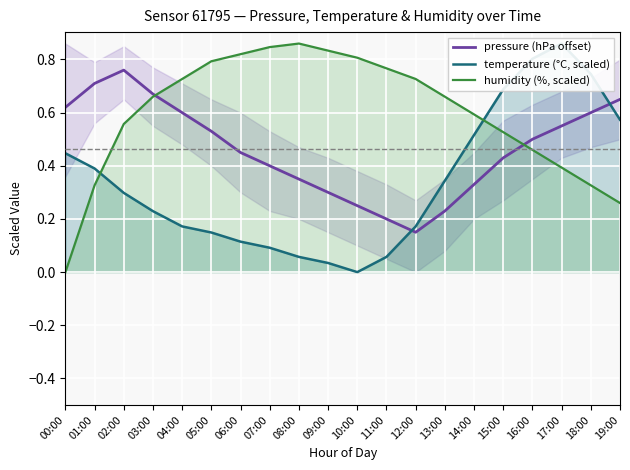

At which label does pressure (hPa offset) reach its peak?

02:00